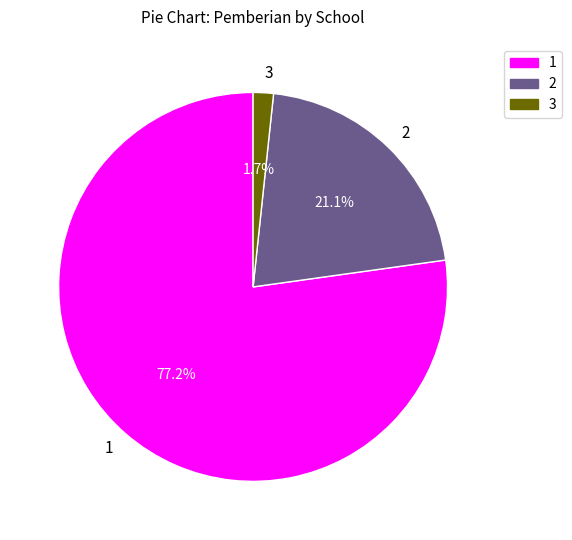

What is the ratio of the value at 2 to the value at 1?

0.3